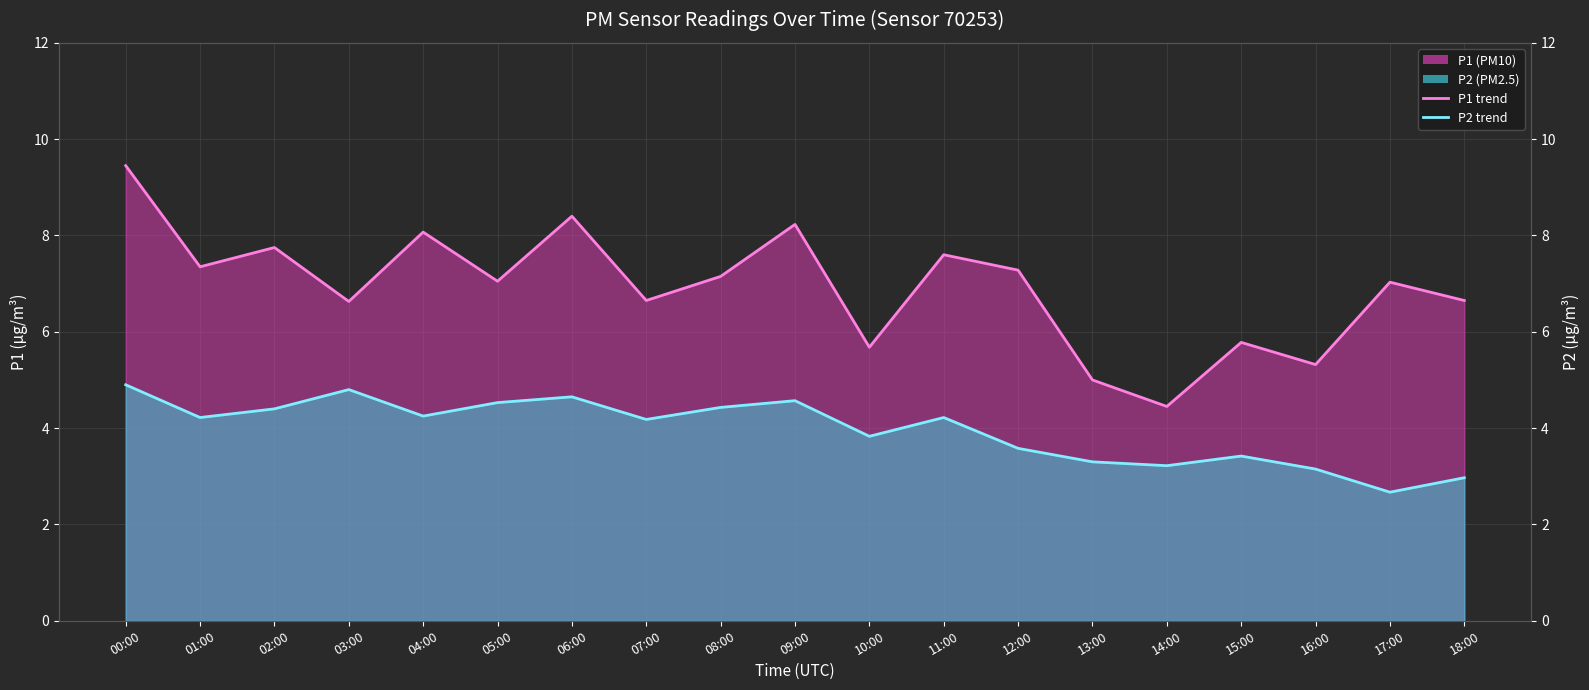

What is the greatest value displayed?

9.4